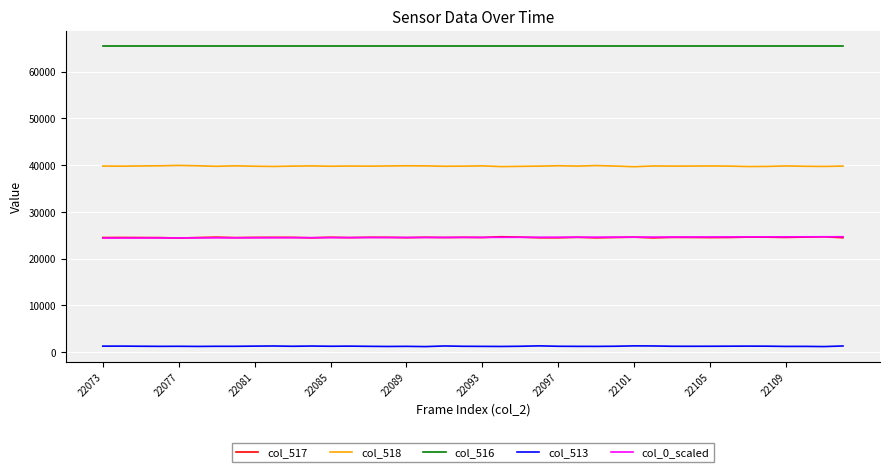

True or false: col_518 and col_517 intersect in this chart.

False